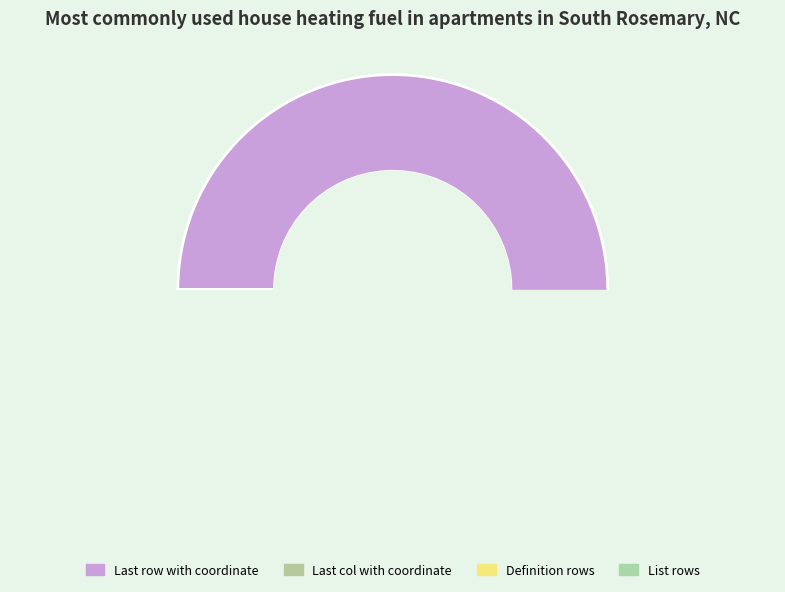

Is List rows the majority of the pie?

No